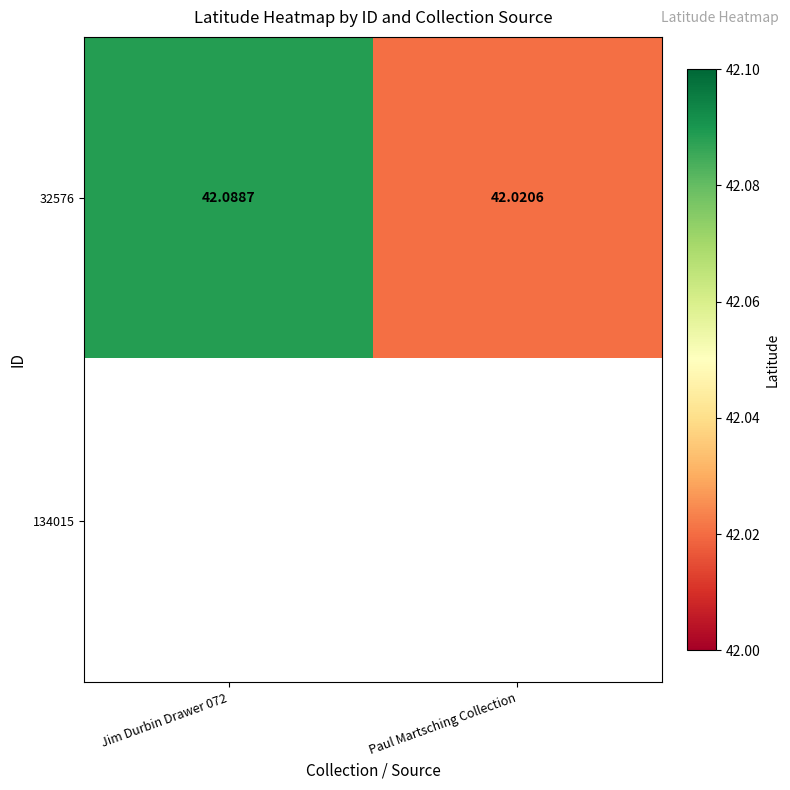

Where is 32576 nearest to the value 42?

Paul Martsching Collection